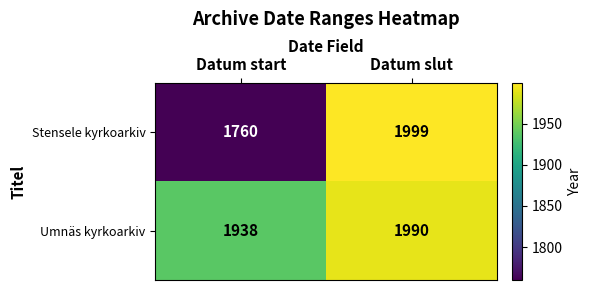

Read the Umnäs kyrkoarkiv value at Datum slut.

1990